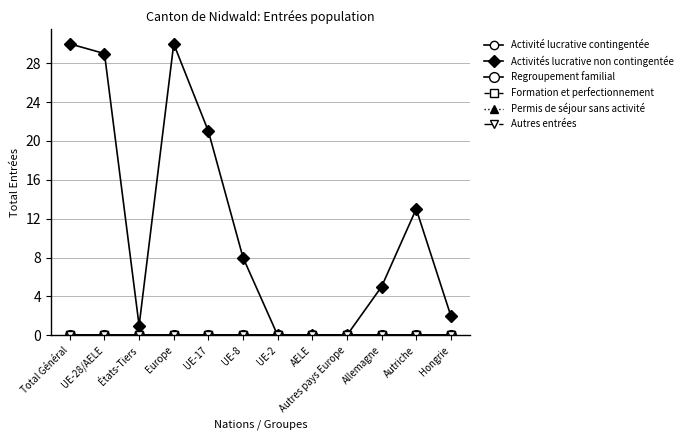

True or false: Activités lucrative non contingentée and Autres entrées cross at least once.

False